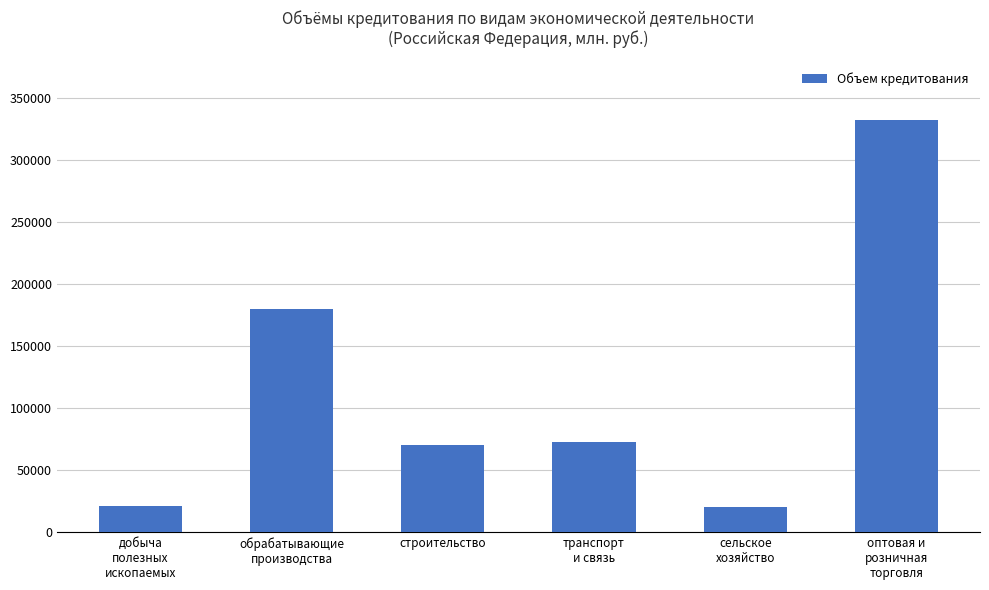

What is the value of the 1st bar from the left?

21472